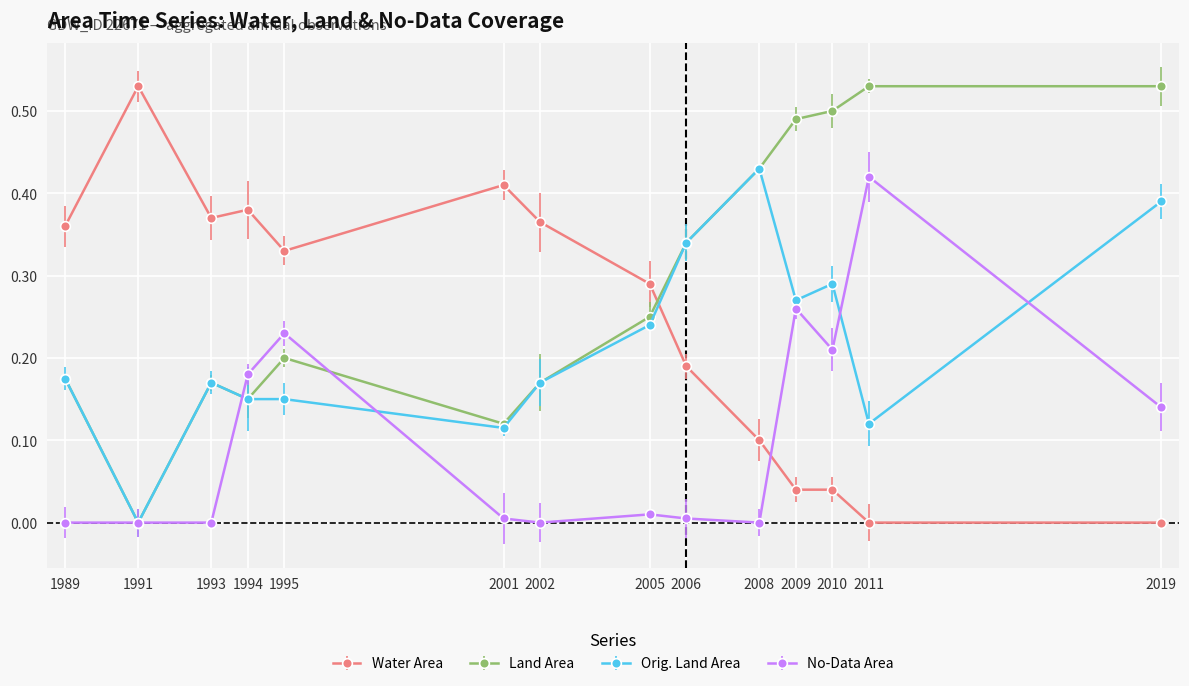

At which label does Orig. Land Area reach its peak?

2008